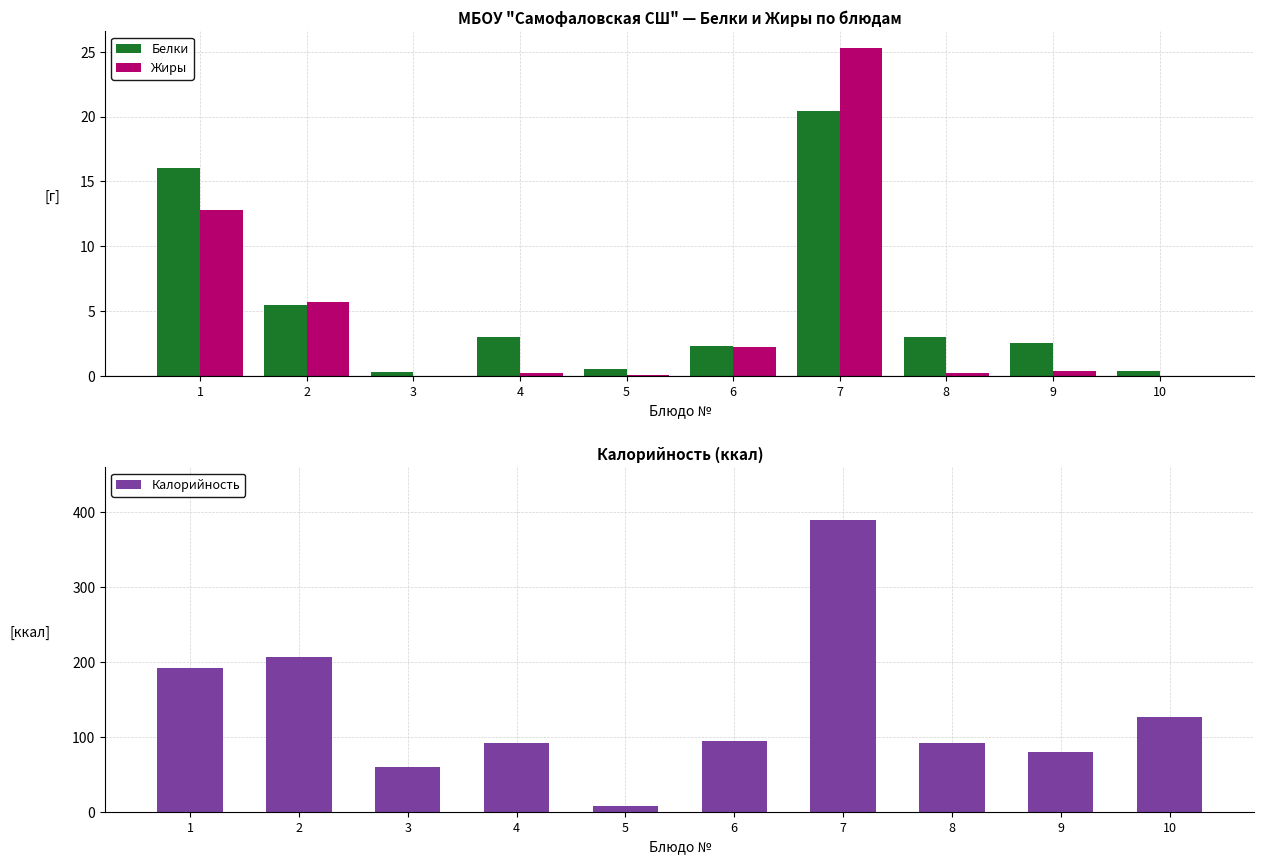

What is the minimum value for Белки?

0.3